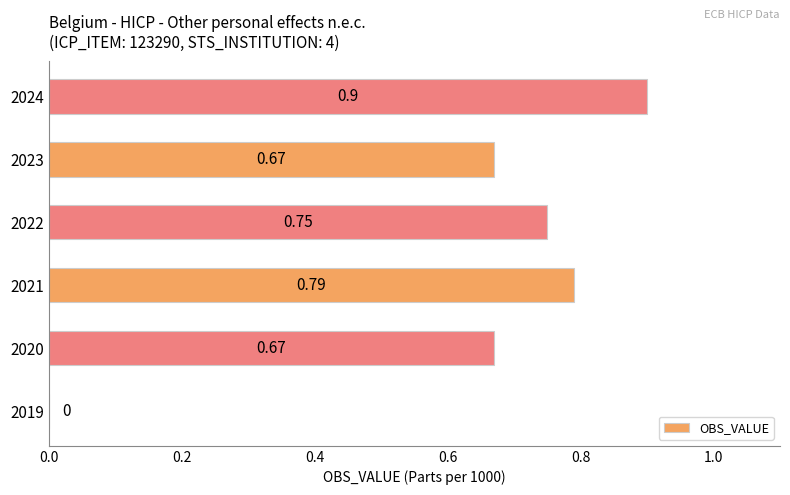

How many values exceed 0?

5